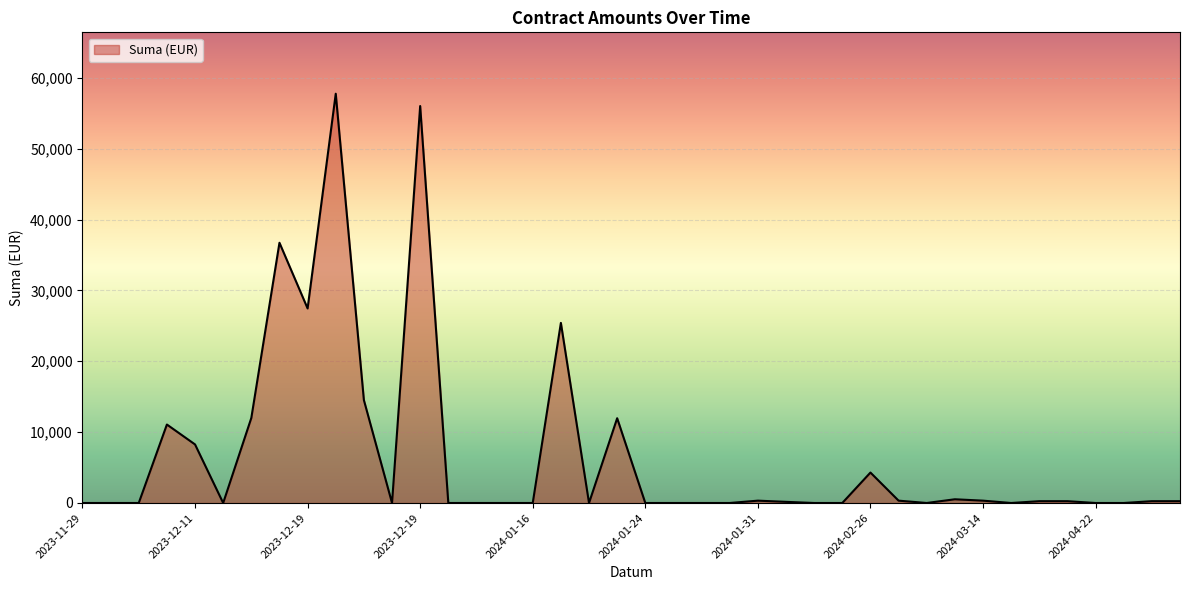

What is the greatest value displayed?

57755.7